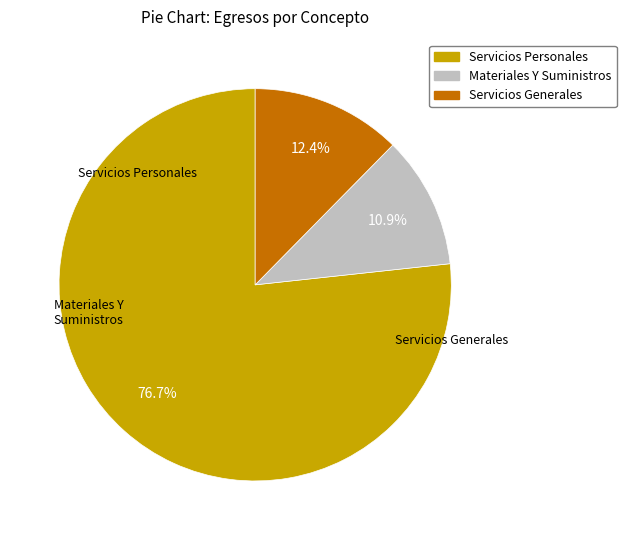

The Servicios Generales slice represents 27% of the pie. True or false?

False